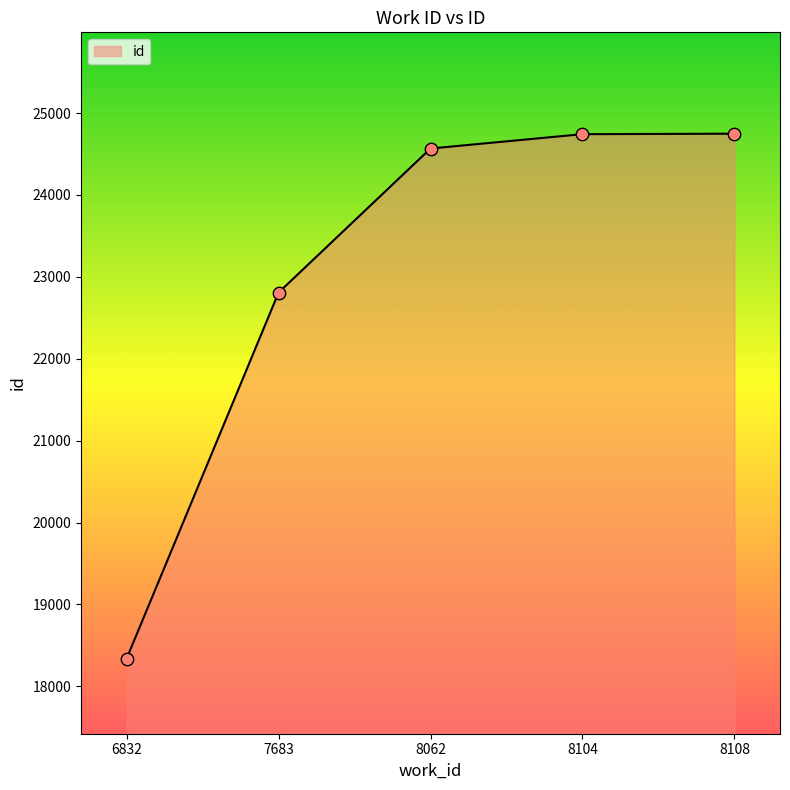

What is the change in value from 8062 to 8104?

+175